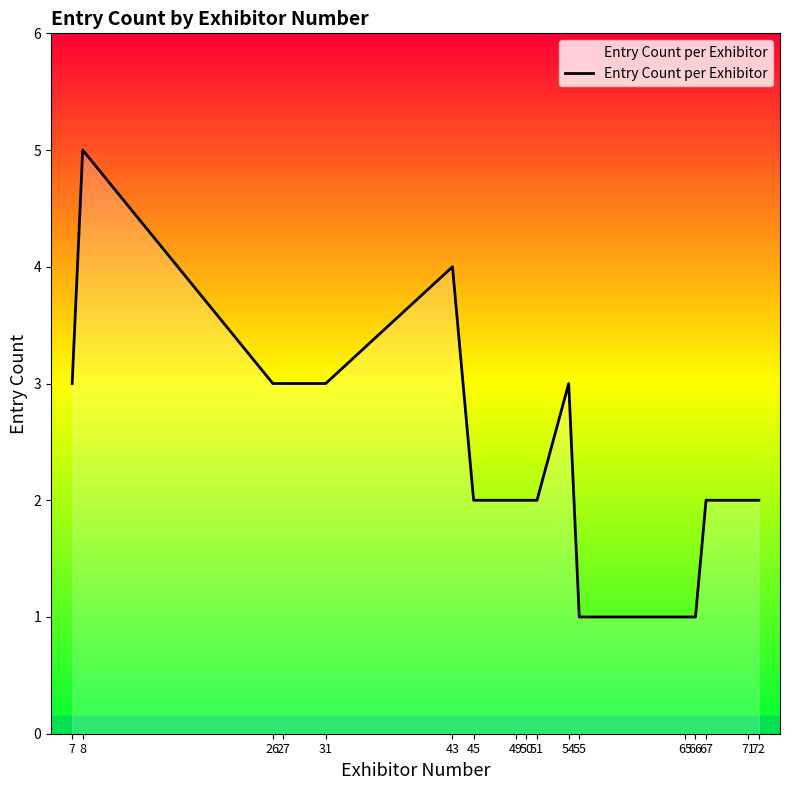

What is the average value?

2